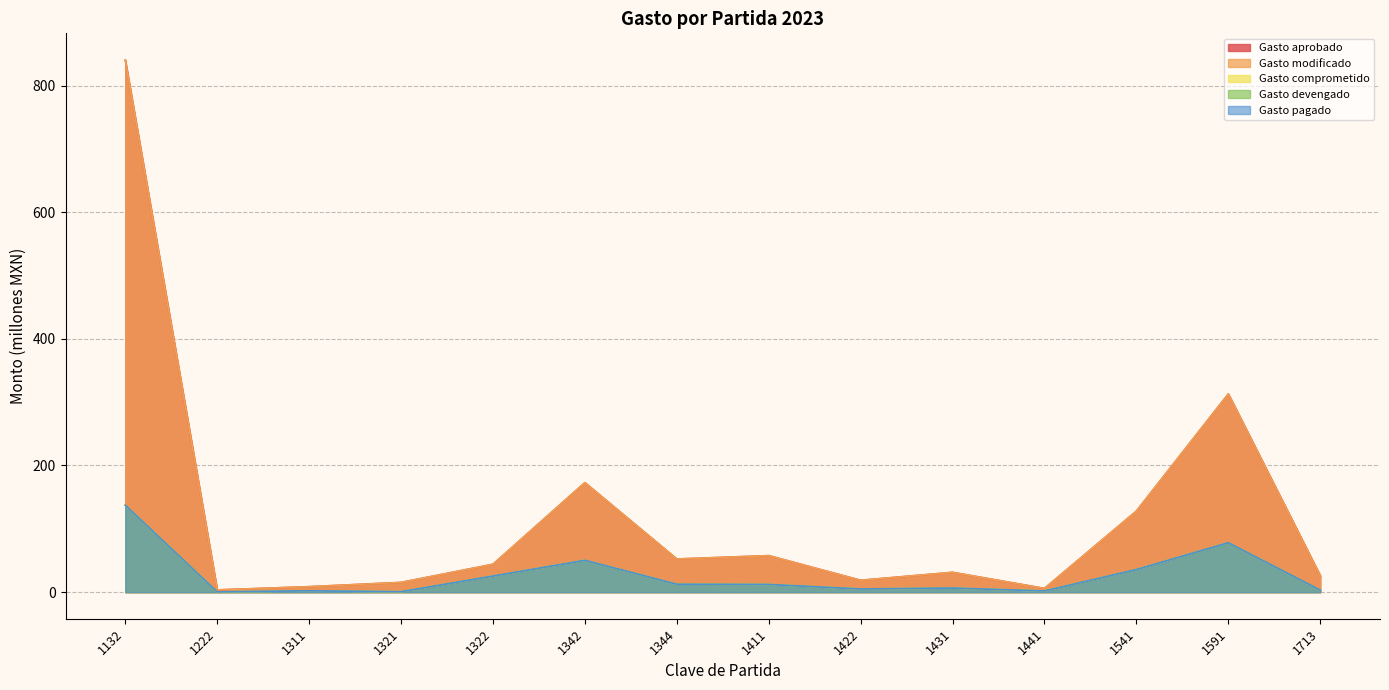

The Gasto aprobado series shows 31.2 at 1431. True or false?

True